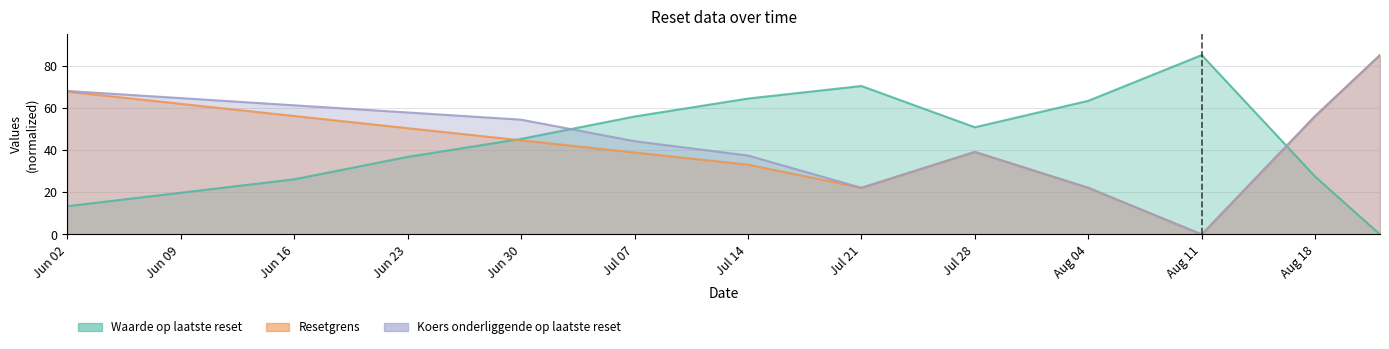

At which category does Resetgrens reach its first local peak?

Jul 28